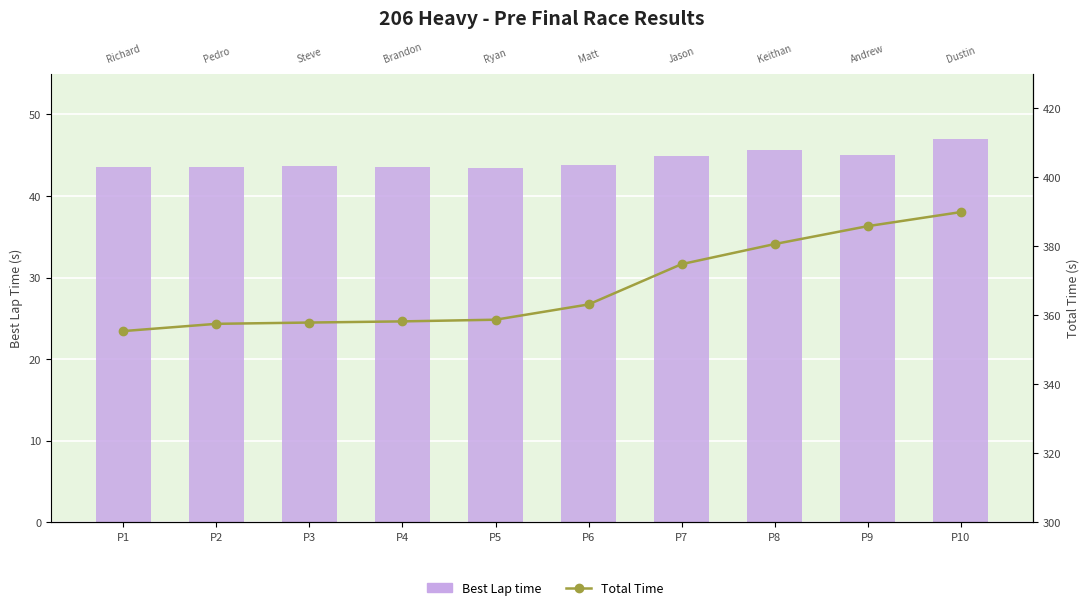

At which category does the chart reach its peak across all series?

P10